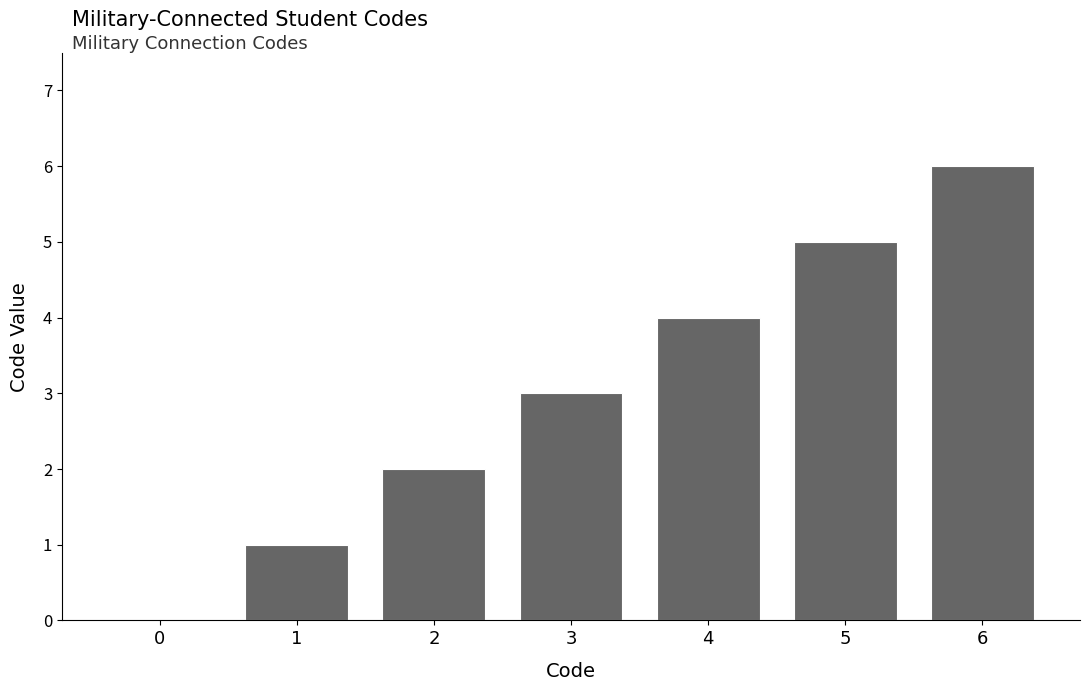

What is the sum of all values?

21